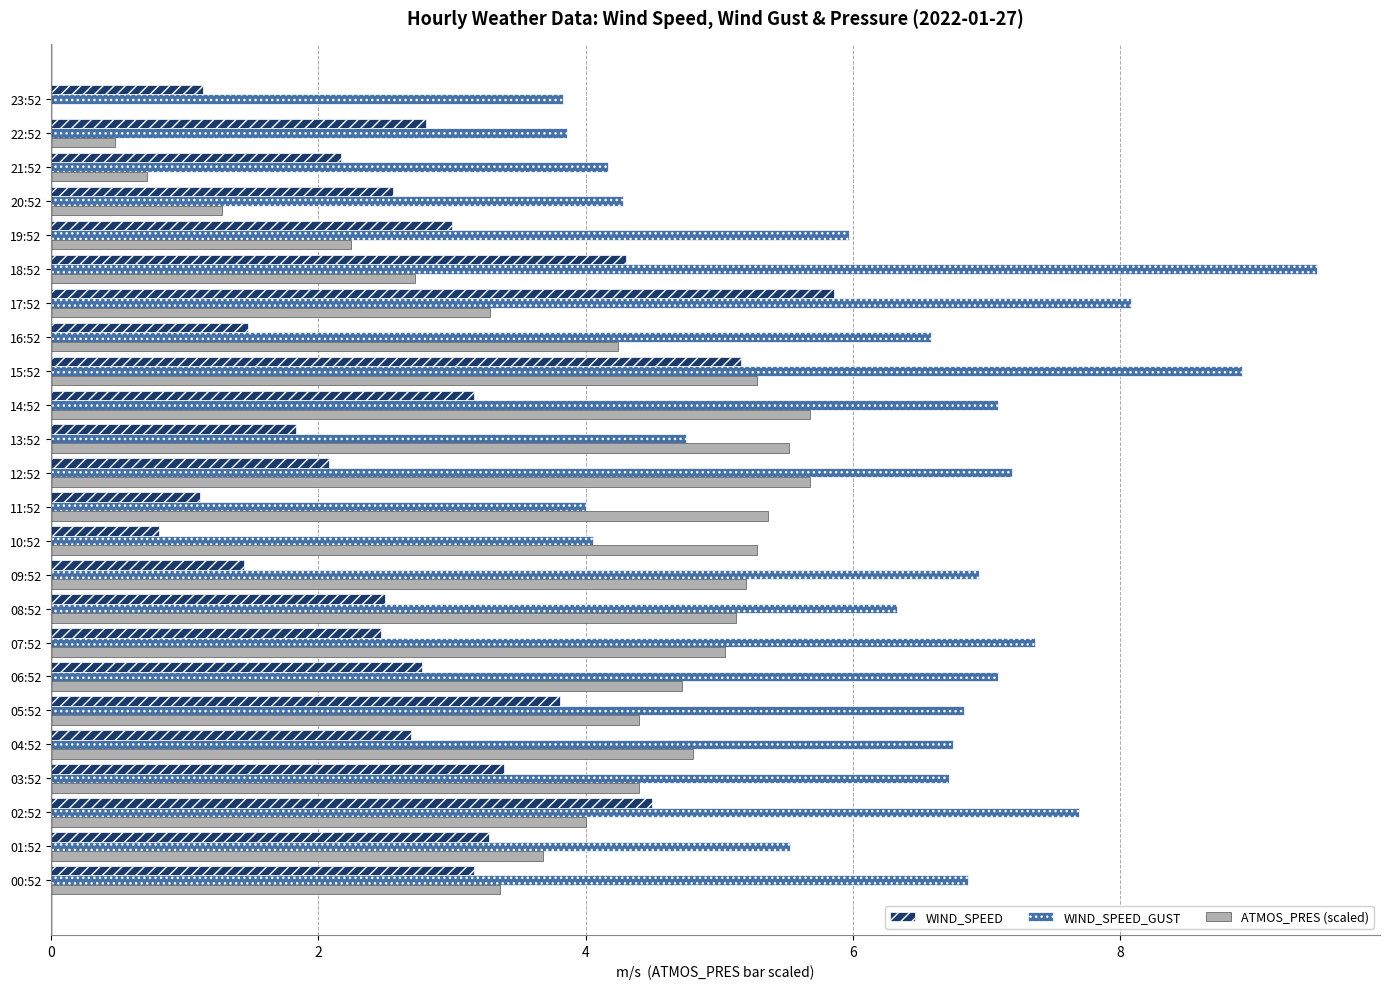

Which category has the highest value across all series?

18:52